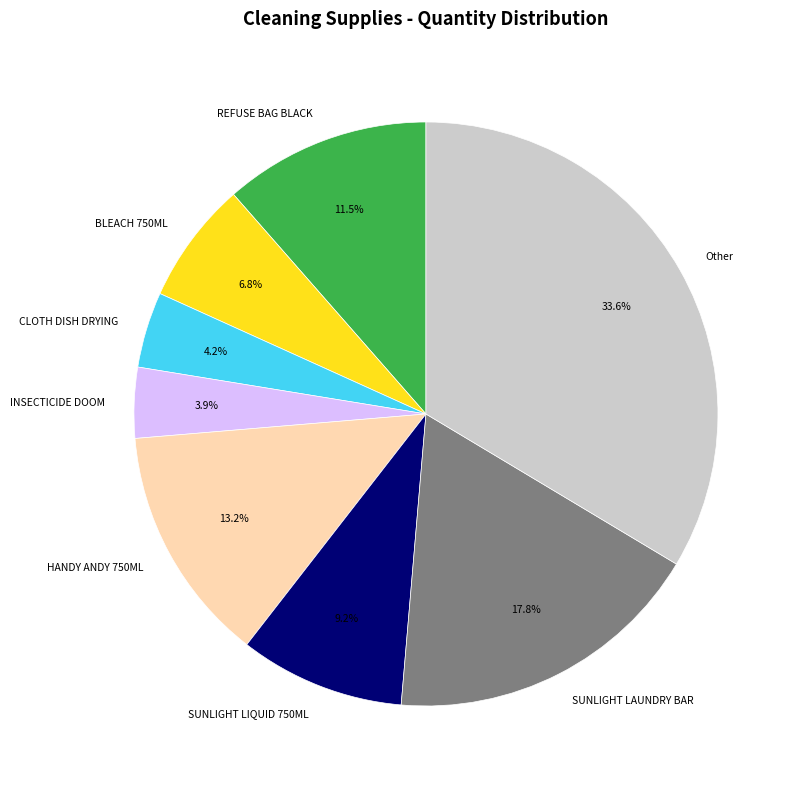

How many segments does this pie chart have?

8